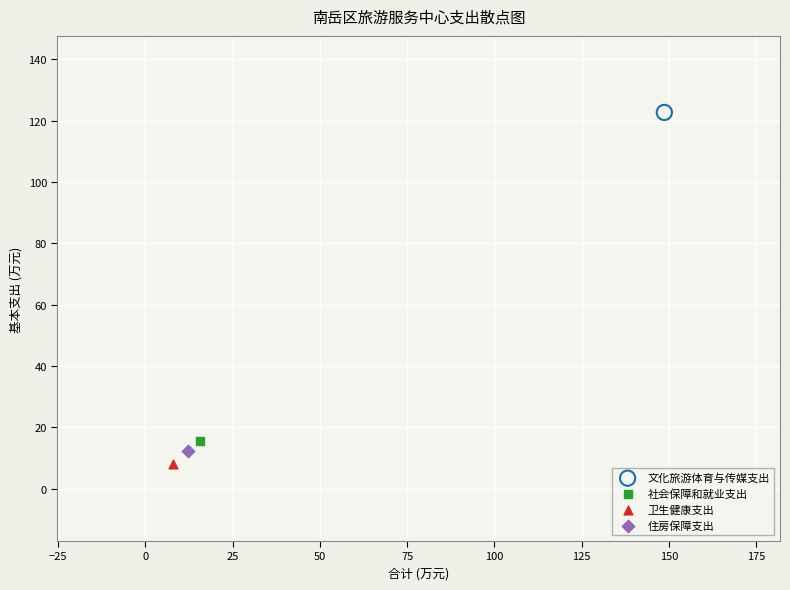

Which series contains the lowest Y value?

卫生健康支出